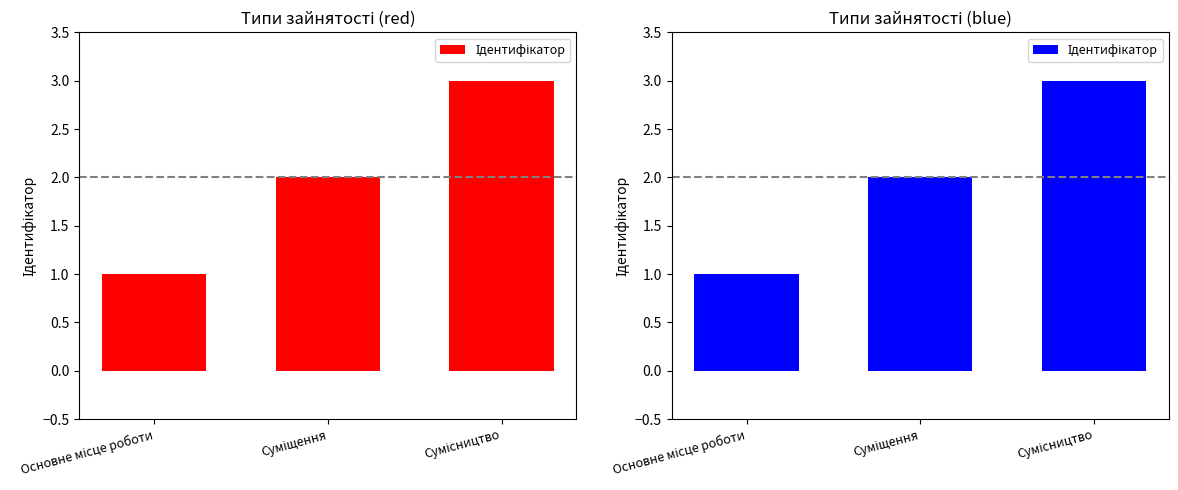

True or false: the data shows 3 at Сумісництво.

True